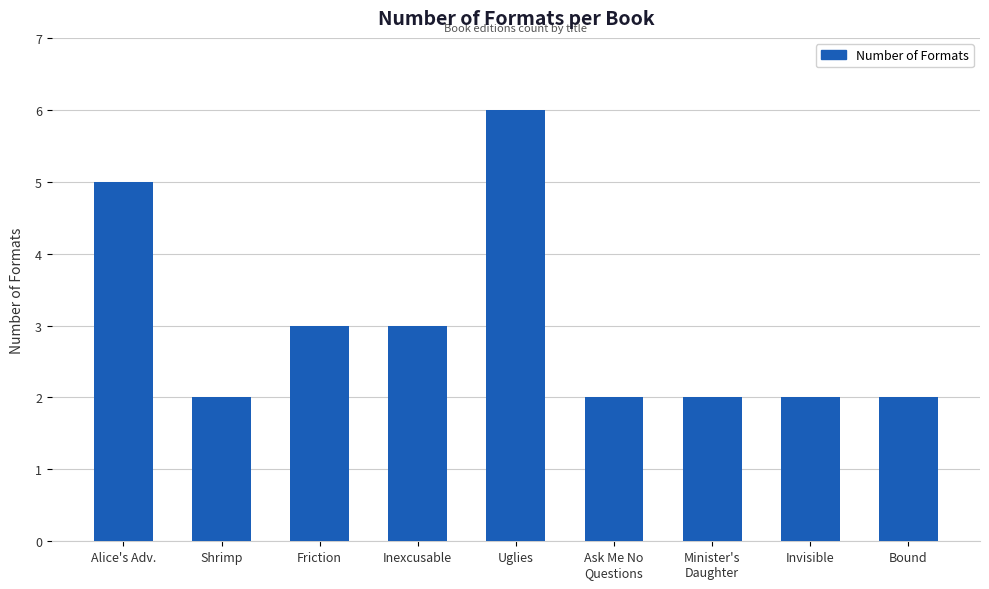

Are the bars grouped side by side (vs. stacked)?

No